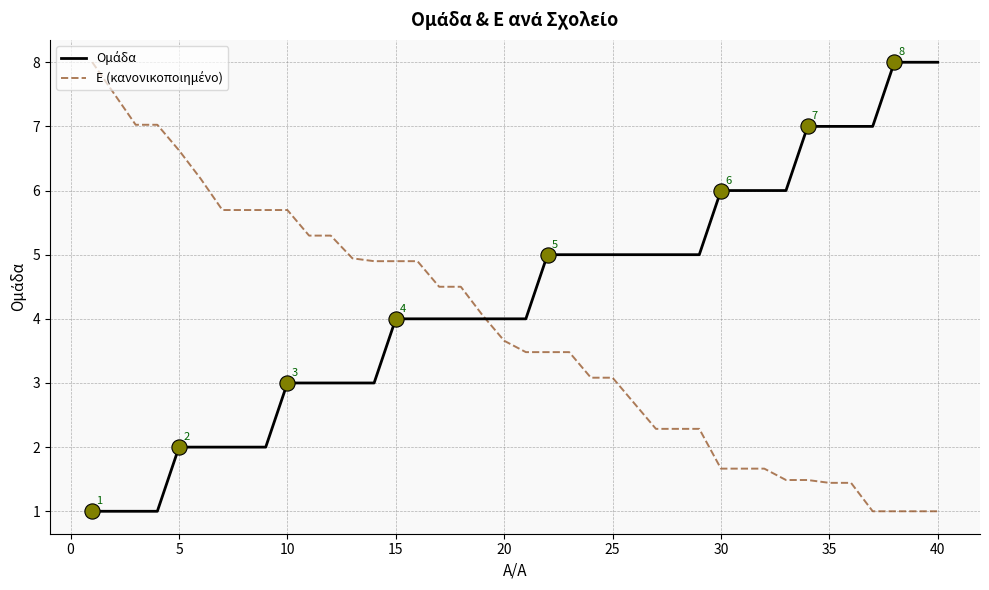

What is the greatest value displayed?

8.0